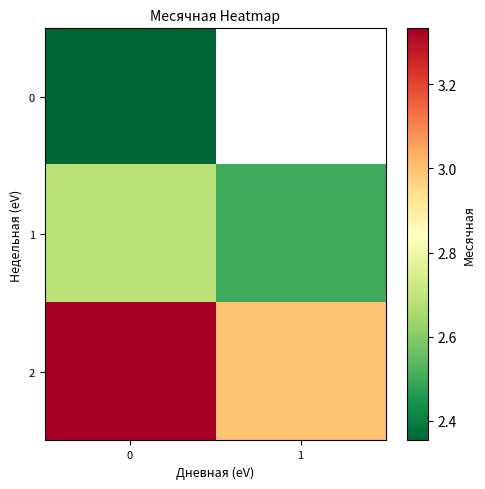

At how many categories does at least one series exceed 2?

2